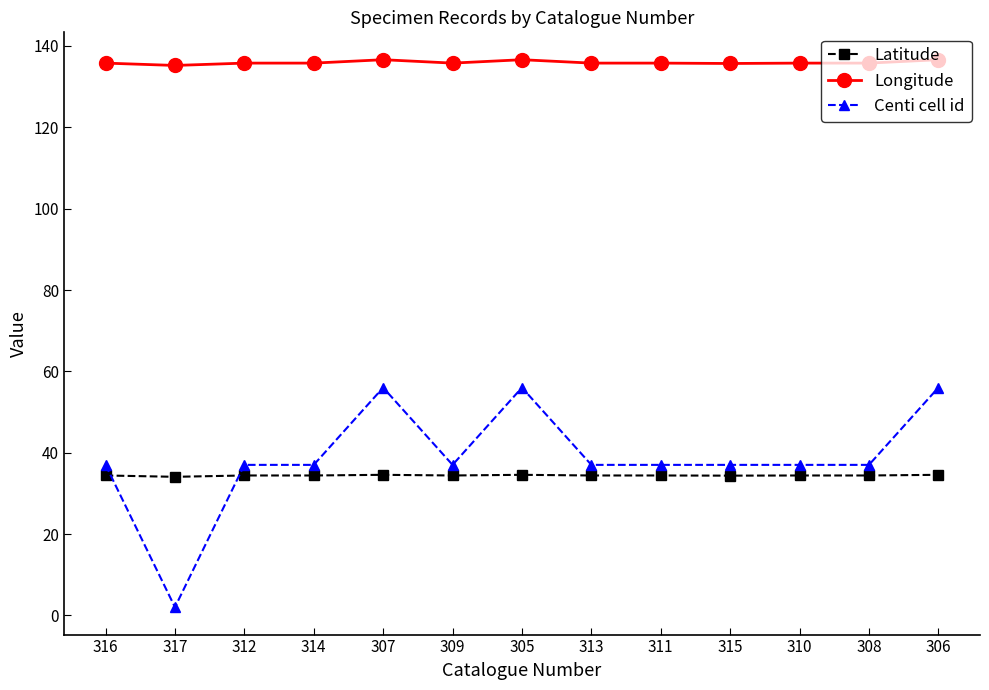

What are all the series names shown in the legend?

Latitude, Longitude, Centi cell id